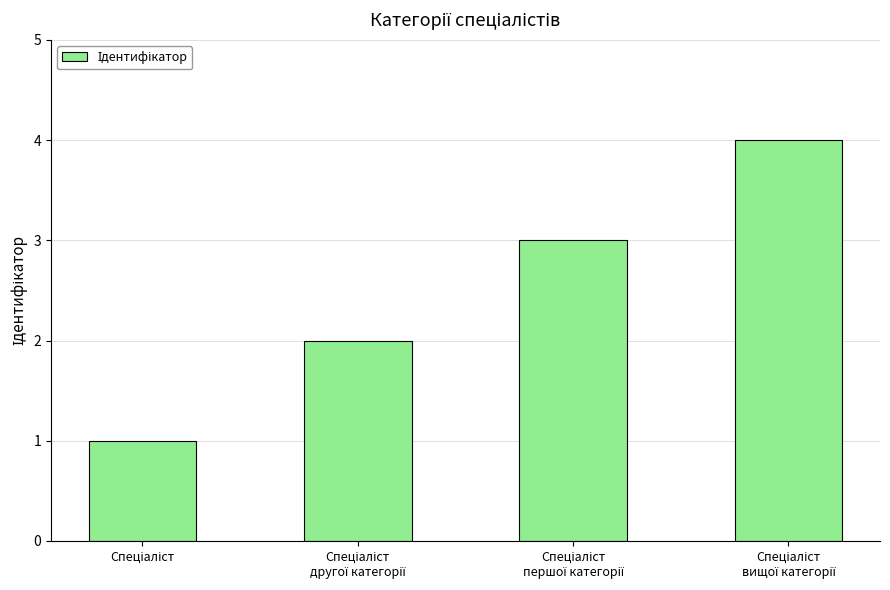

What is the greatest value displayed?

4